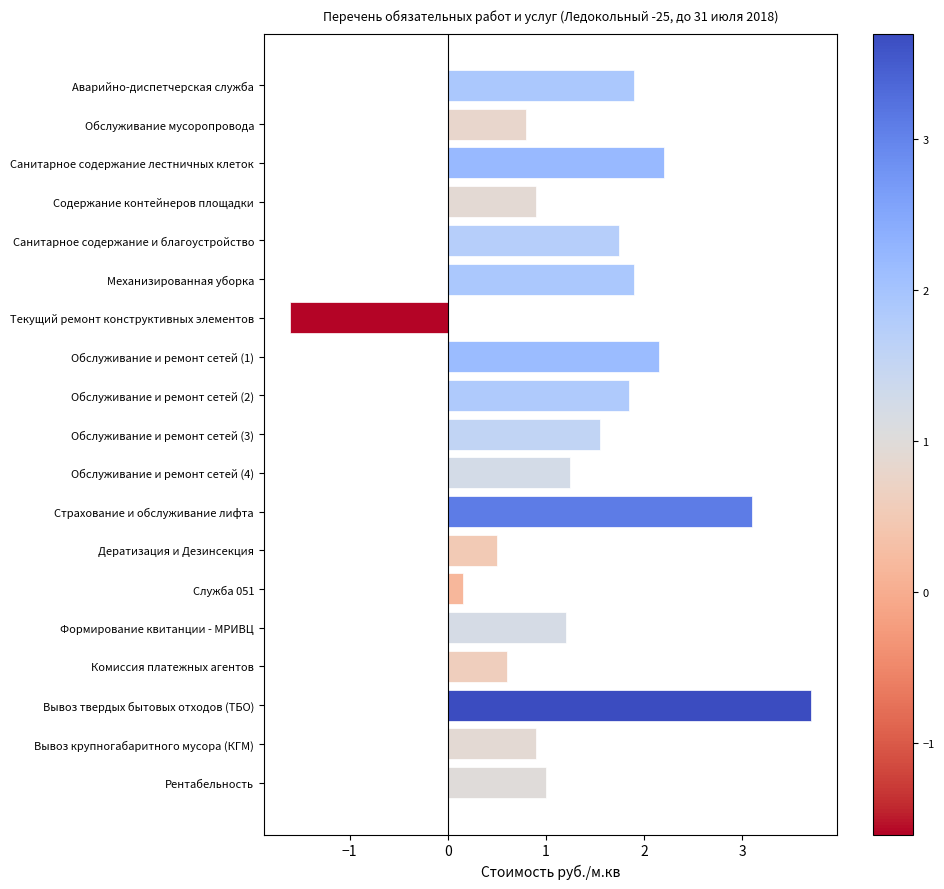

What is the minimum value shown in the chart?

-1.6